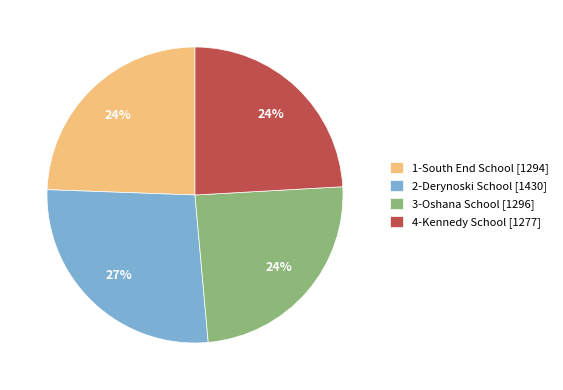

To the nearest percent, what portion does 4-Kennedy School represent?

24%